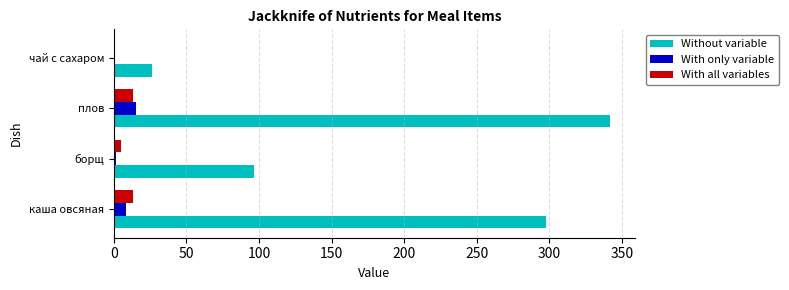

Between борщ and чай с сахаром, which series saw the biggest shift?

Without variable